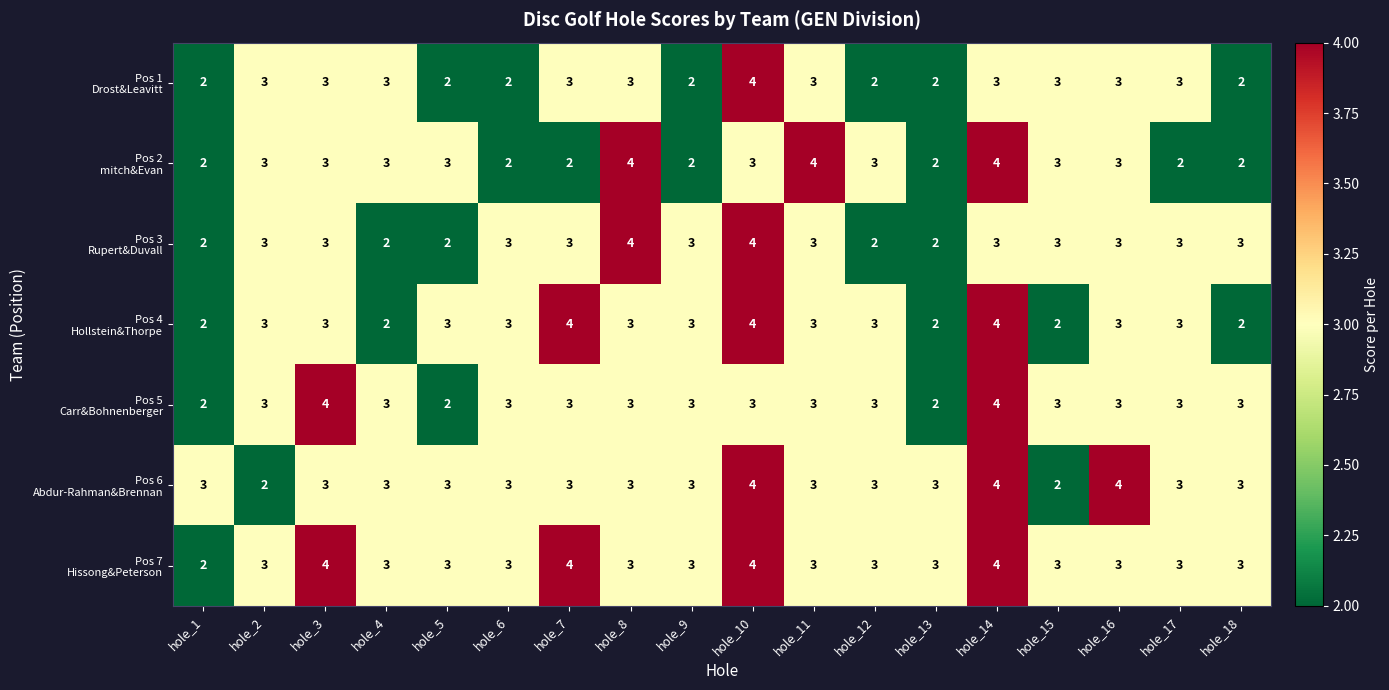

What is the total value across all series at hole_3?

23